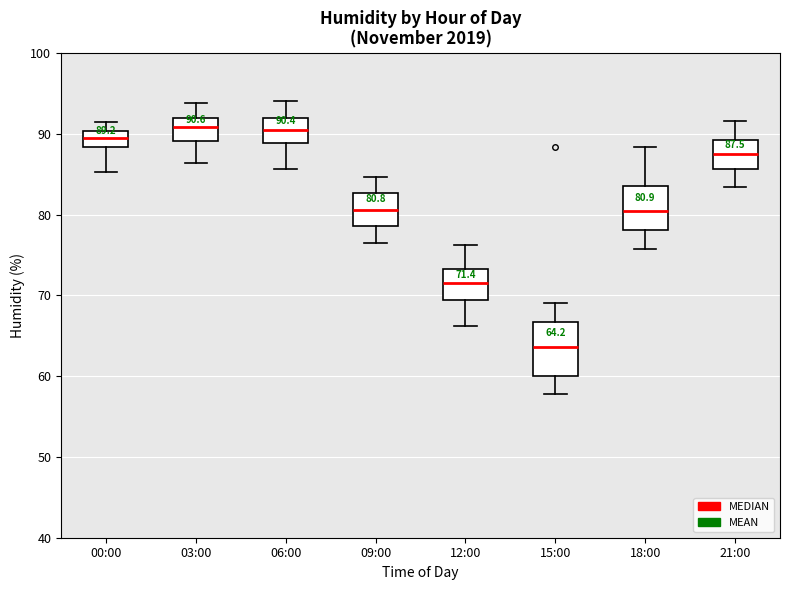

Comparing the boxes themselves (not the whiskers), which one is the tallest?

15:00